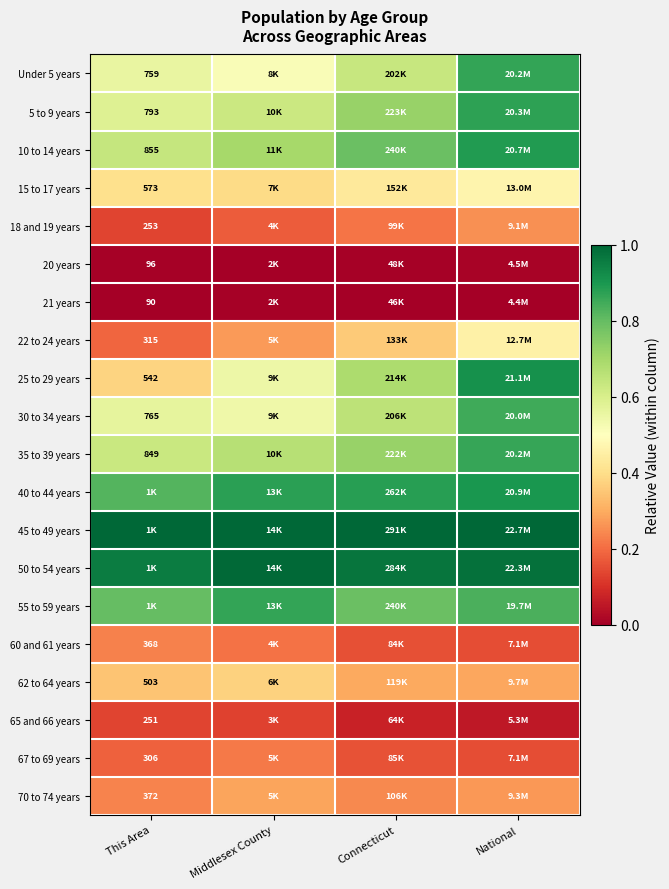

Rank the series by their maximum value, from lowest to highest.

21 years, 20 years, 65 and 66 years, 67 to 69 years, 60 and 61 years, 18 and 19 years, 70 to 74 years, 62 to 64 years, 22 to 24 years, 15 to 17 years, 30 to 34 years, 35 to 39 years, Under 5 years, 55 to 59 years, 5 to 9 years, 10 to 14 years, 40 to 44 years, 25 to 29 years, 50 to 54 years, 45 to 49 years